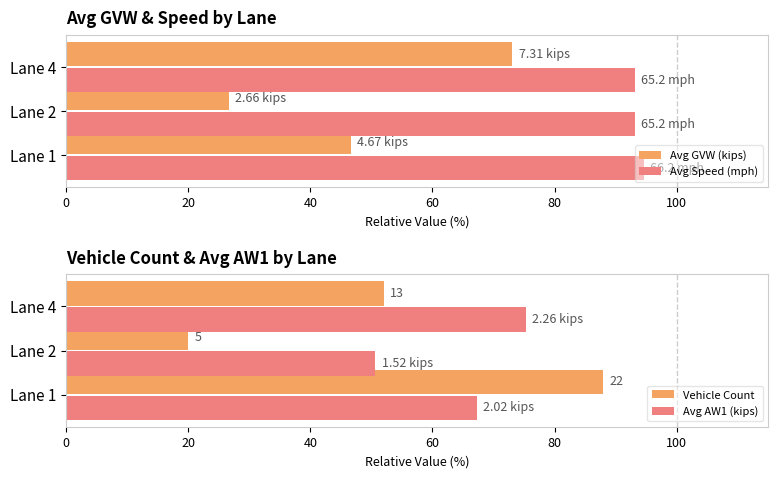

What is the sum of the Avg GVW (kips) values at Lane 1 and Lane 4?

119.8